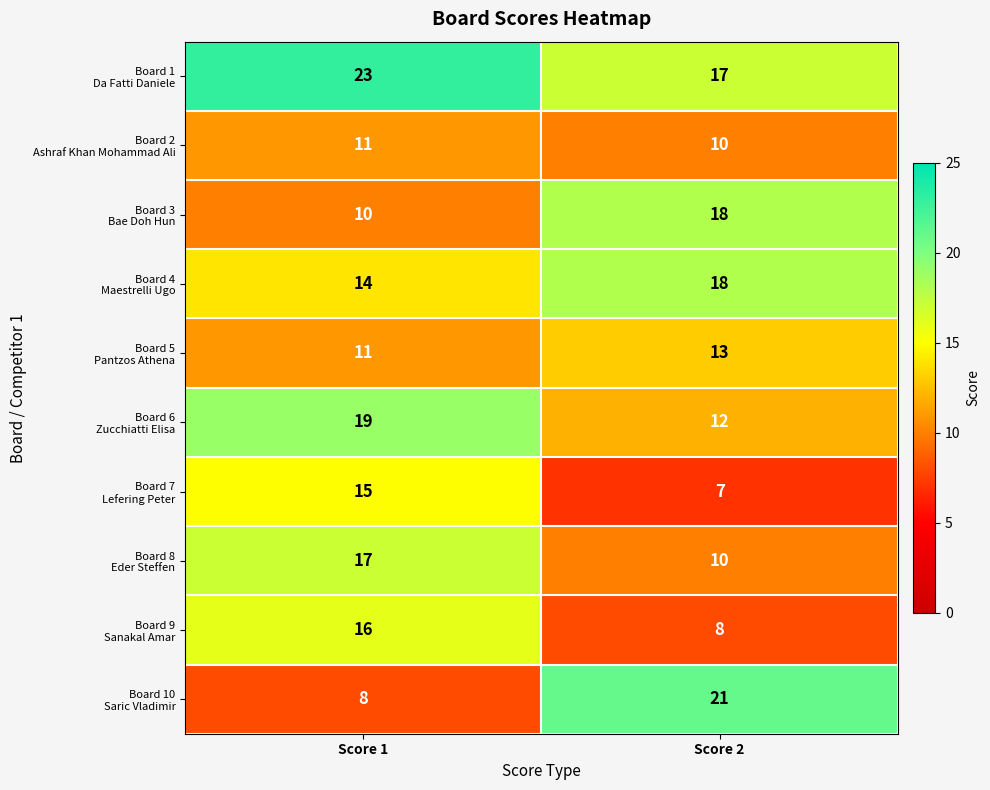

What is the difference between the highest and lowest values at Score 2?

14